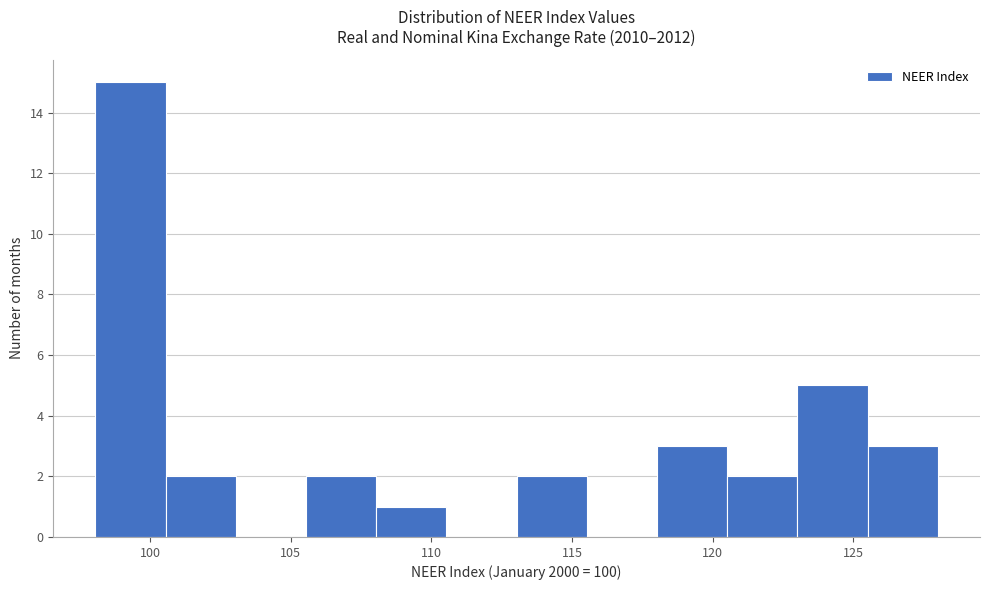

Reading left to right, list every bar in this chart as the range it spans on the x-axis followed by its height. Neither the bar edges nor the heights are printed on the chart, so give them approximately, as read against the axes.

98.0 to 100.5: 15
100.5 to 103.0: 2
103.0 to 105.5: 0
105.5 to 108.0: 2
108.0 to 110.5: 1
110.5 to 113.0: 0
113.0 to 115.5: 2
115.5 to 118.0: 0
118.0 to 120.5: 3
120.5 to 123.0: 2
123.0 to 125.5: 5
125.5 to 128.0: 3